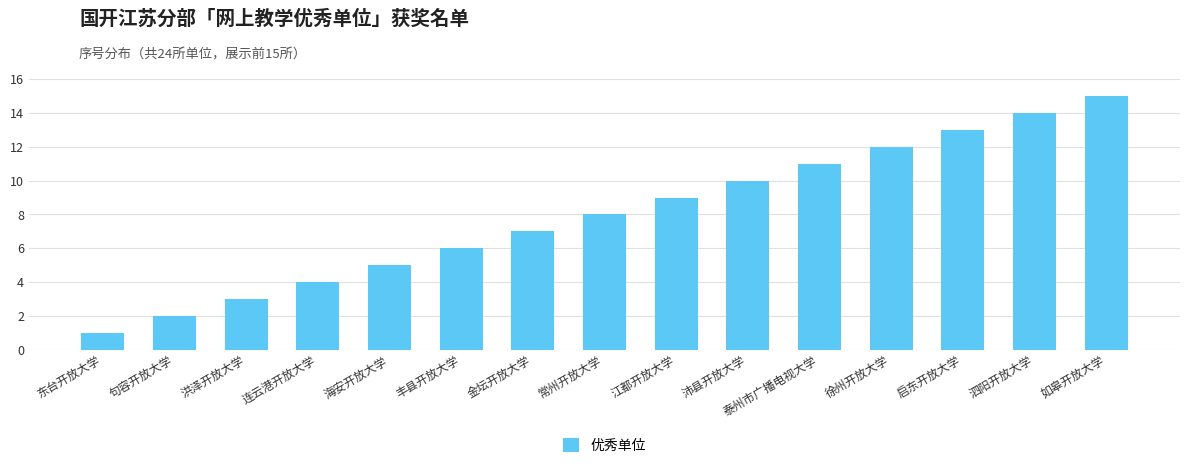

At which label is the value closest to 8?

常州开放大学